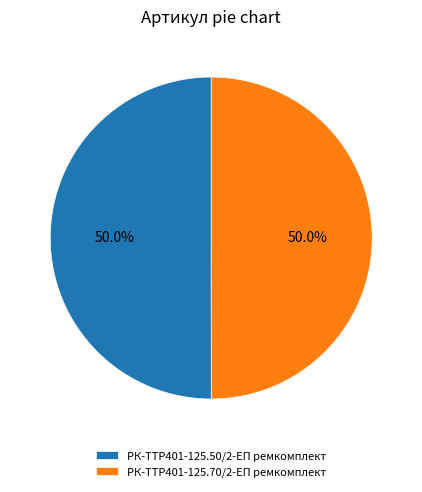

How many segments does this pie chart have?

2